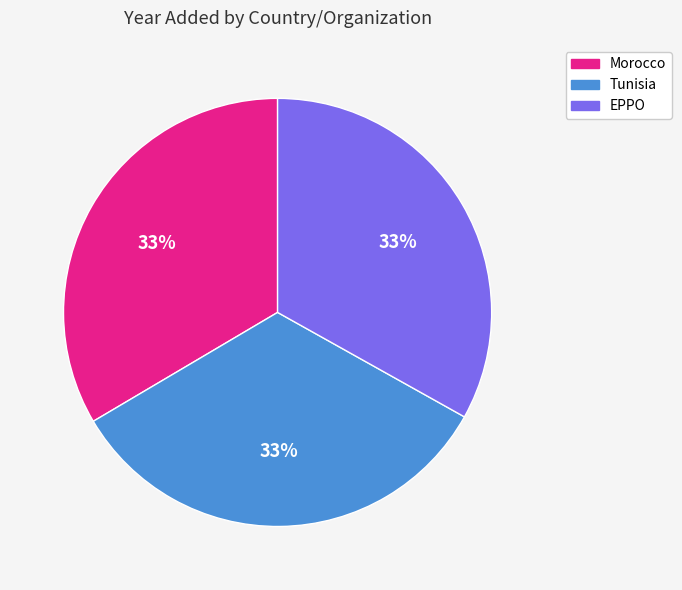

What is the ratio of the value at Tunisia to the value at Morocco?

1.0